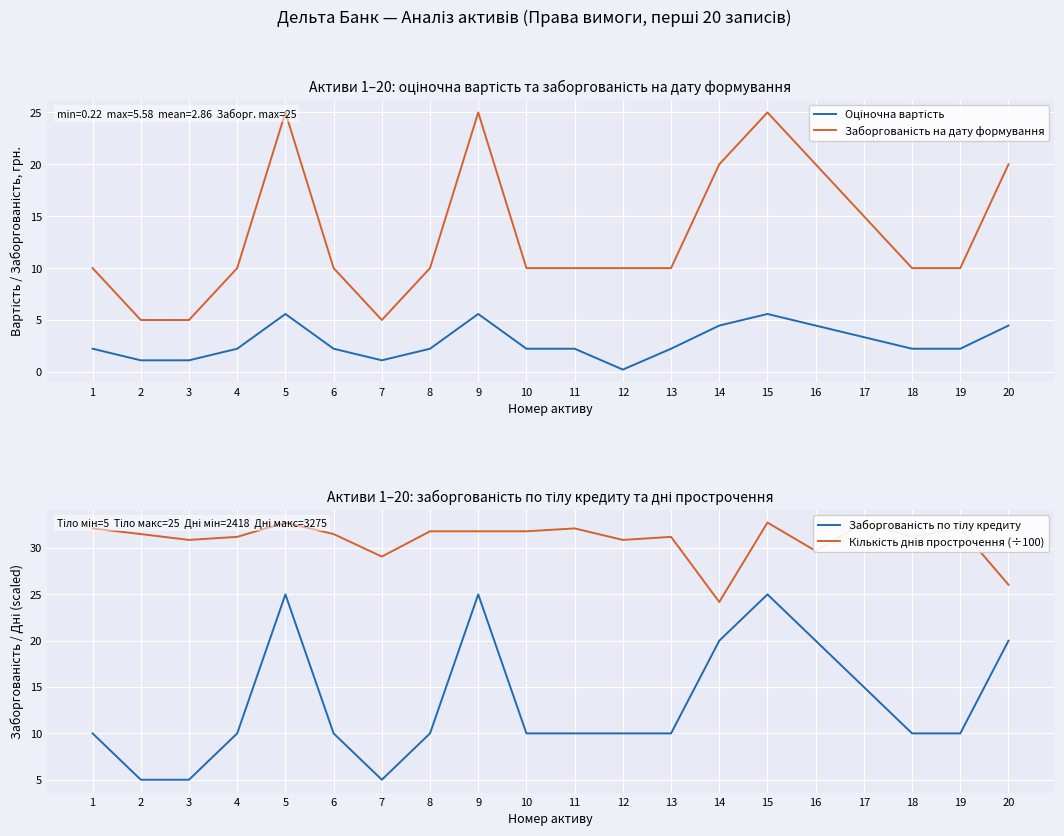

Which has a higher value, 3 or 13?

13